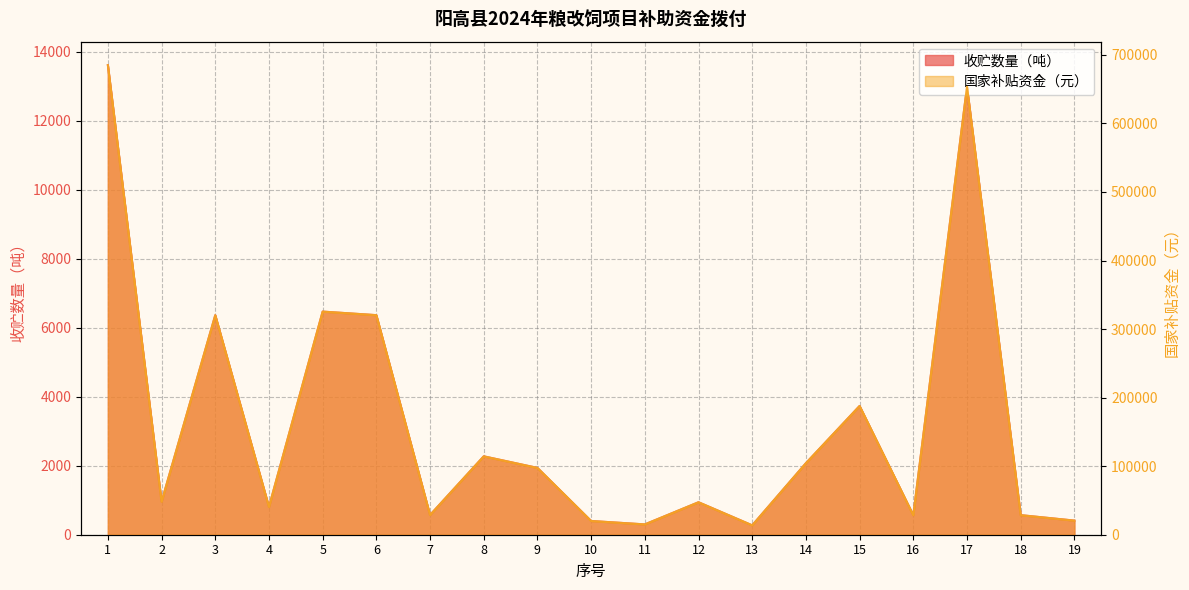

Is it true that 收贮数量（吨） equals 3733.2 at 15?

True